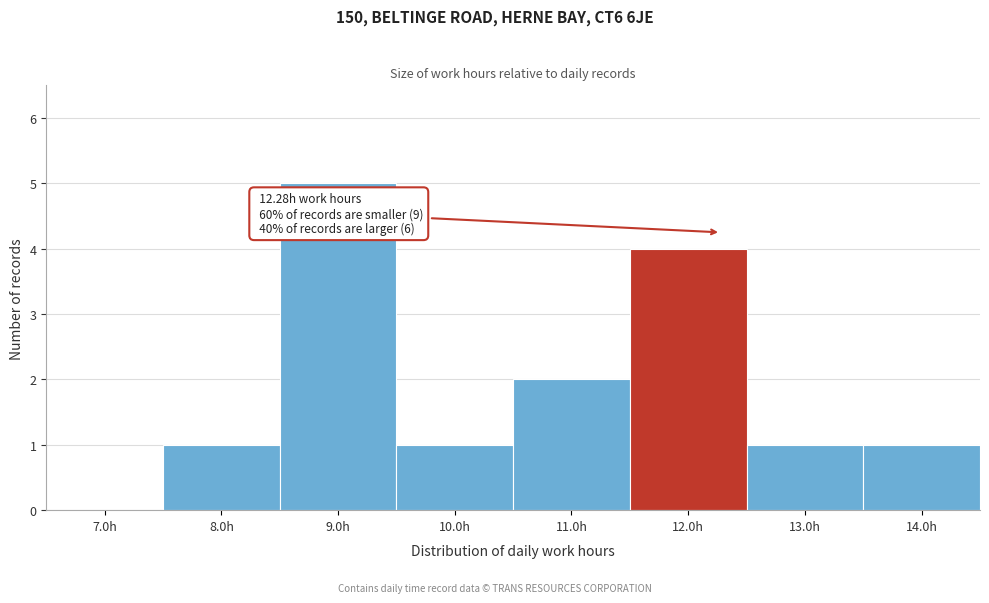

Reading left to right, transcribe all the data shown in this chart.

7.0h=0	8.0h=1	9.0h=5	10.0h=1	11.0h=2	12.0h=4	13.0h=1	14.0h=1